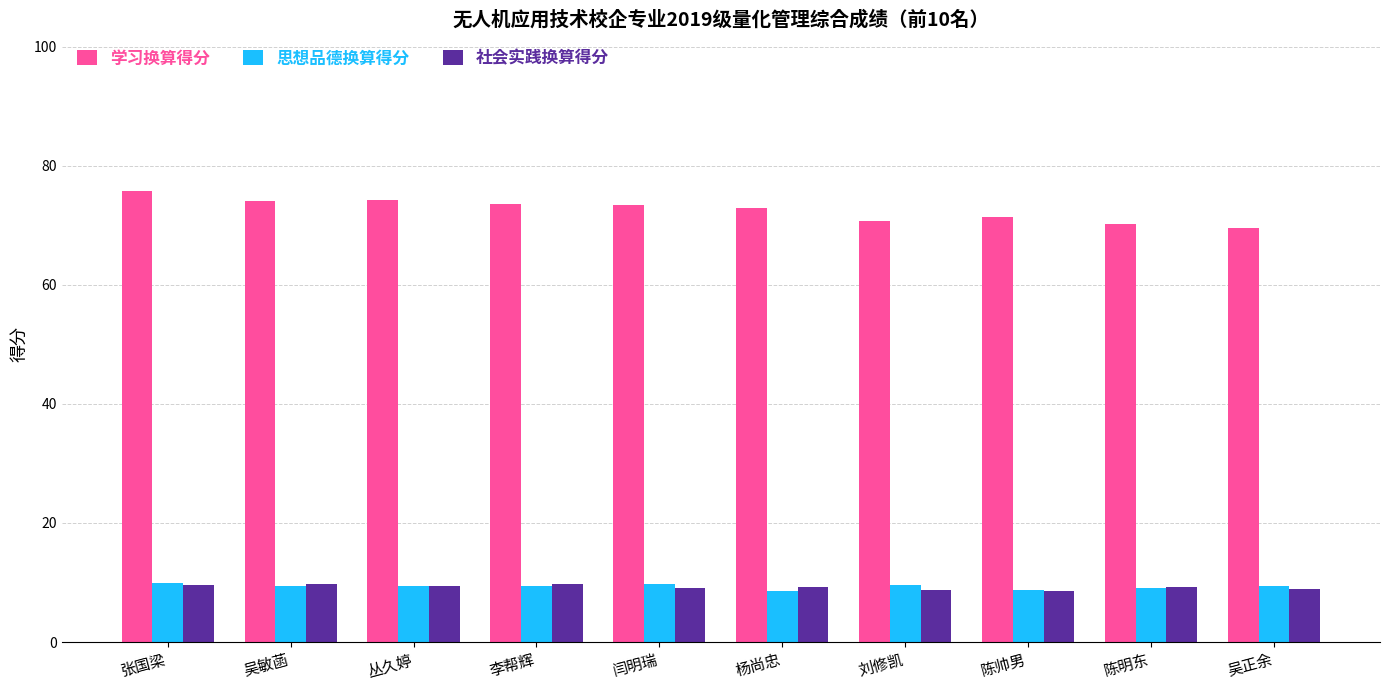

Is it true that 社会实践换算得分 equals 15.4 at 丛久婷?

False